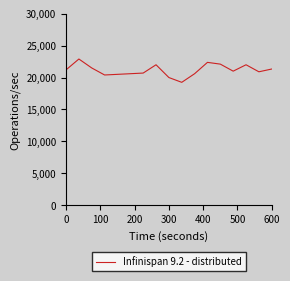

What is the greatest value displayed?

22900.0